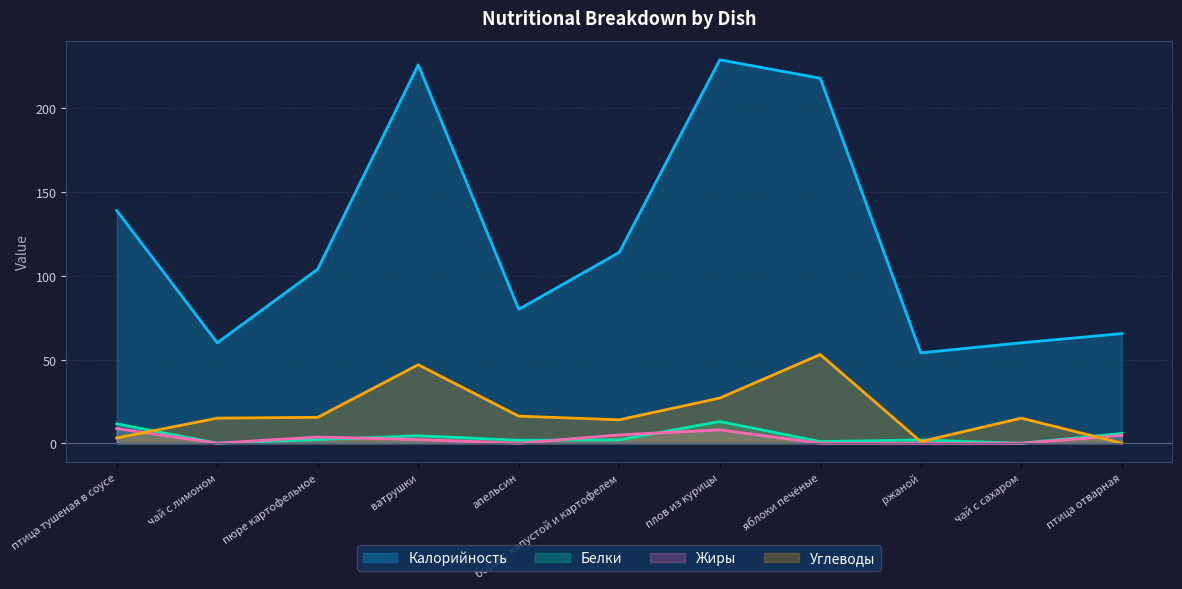

True or false: Жиры has a value of 0.0 at чай с сахаром.

True